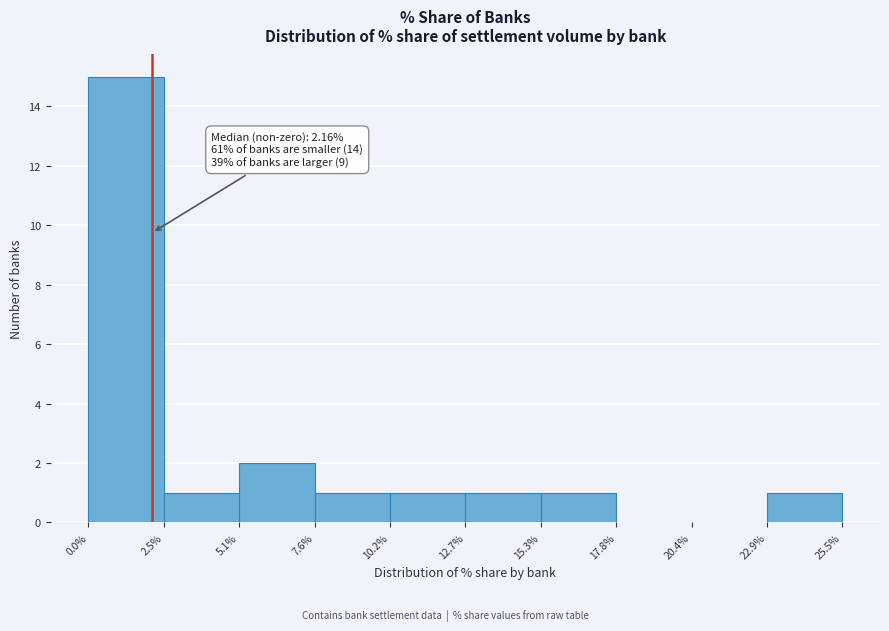

Which range on the x-axis has the tallest bar?

0.0% to 2.5%